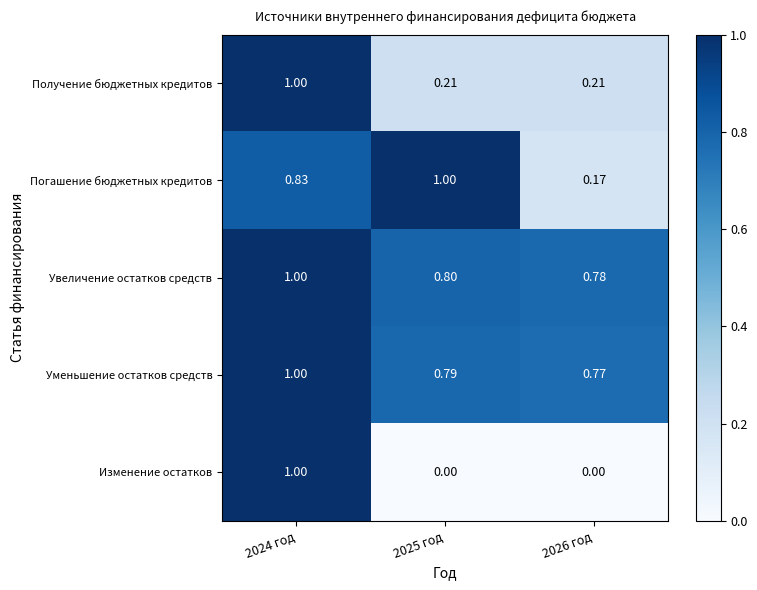

Is the value of Погашение бюджетных кредитов at 2026 год greater than the value of Увеличение остатков средств at 2026 год?

No